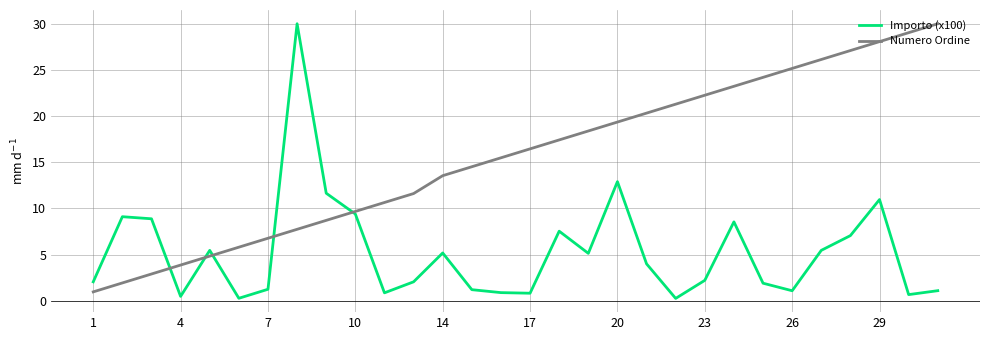

What is the lowest value of the Numero Ordine series?

1.0